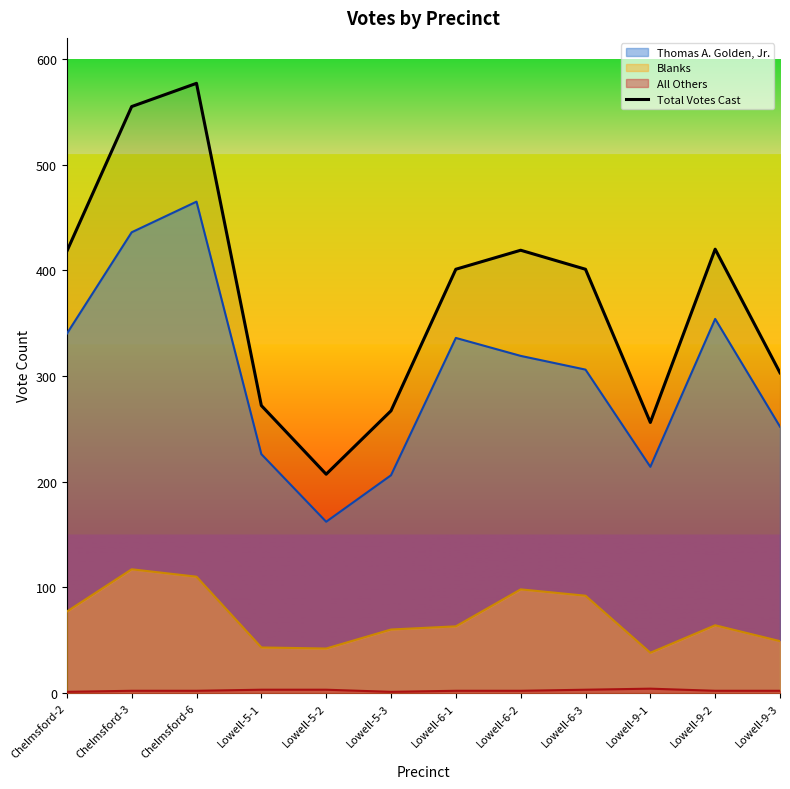

Count the number of values greater than 401.

5